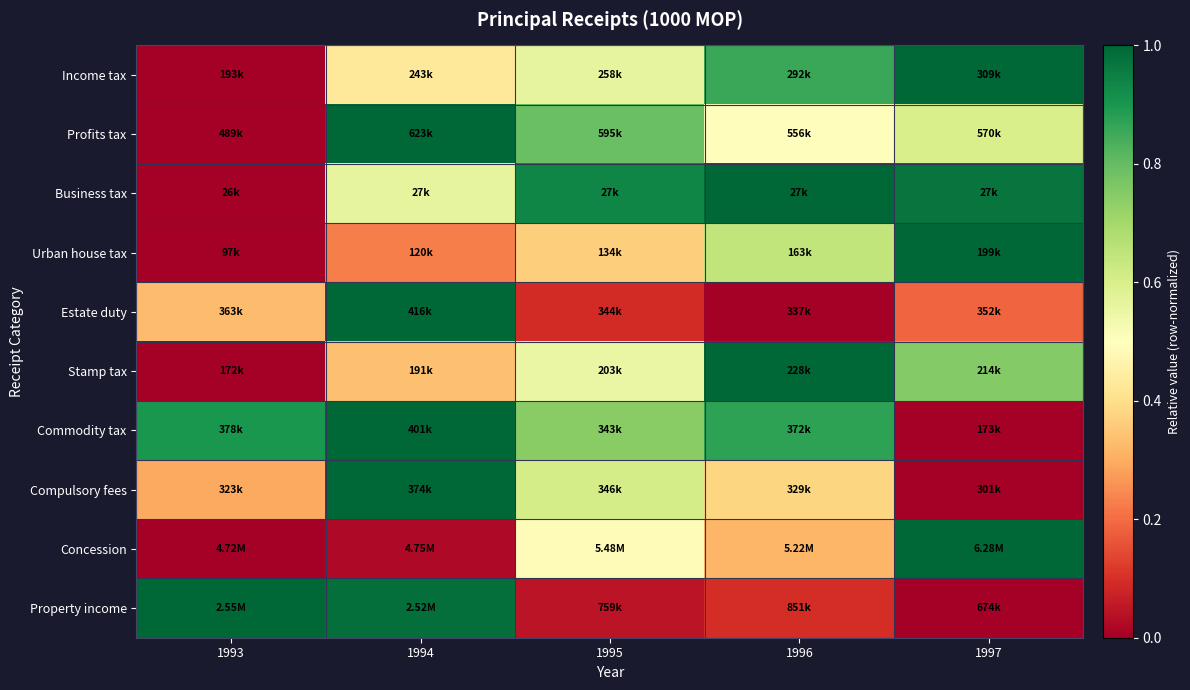

Reading left to right, transcribe all the data shown in this chart.

Income tax: 1993=0.0	1994=0.4	1995=0.6	1996=0.9	1997=1.0
Profits tax: 1993=0.0	1994=1.0	1995=0.8	1996=0.5	1997=0.6
Business tax: 1993=0.0	1994=0.6	1995=0.9	1996=1.0	1997=1.0
Urban house tax: 1993=0.0	1994=0.2	1995=0.4	1996=0.6	1997=1.0
Estate duty: 1993=0.3	1994=1.0	1995=0.1	1996=0.0	1997=0.2
Stamp tax: 1993=0.0	1994=0.3	1995=0.6	1996=1.0	1997=0.8
Commodity tax: 1993=0.9	1994=1.0	1995=0.7	1996=0.9	1997=0.0
Compulsory fees: 1993=0.3	1994=1.0	1995=0.6	1996=0.4	1997=0.0
Concession: 1993=0.0	1994=0.0	1995=0.5	1996=0.3	1997=1.0
Property income: 1993=1.0	1994=1.0	1995=0.0	1996=0.1	1997=0.0